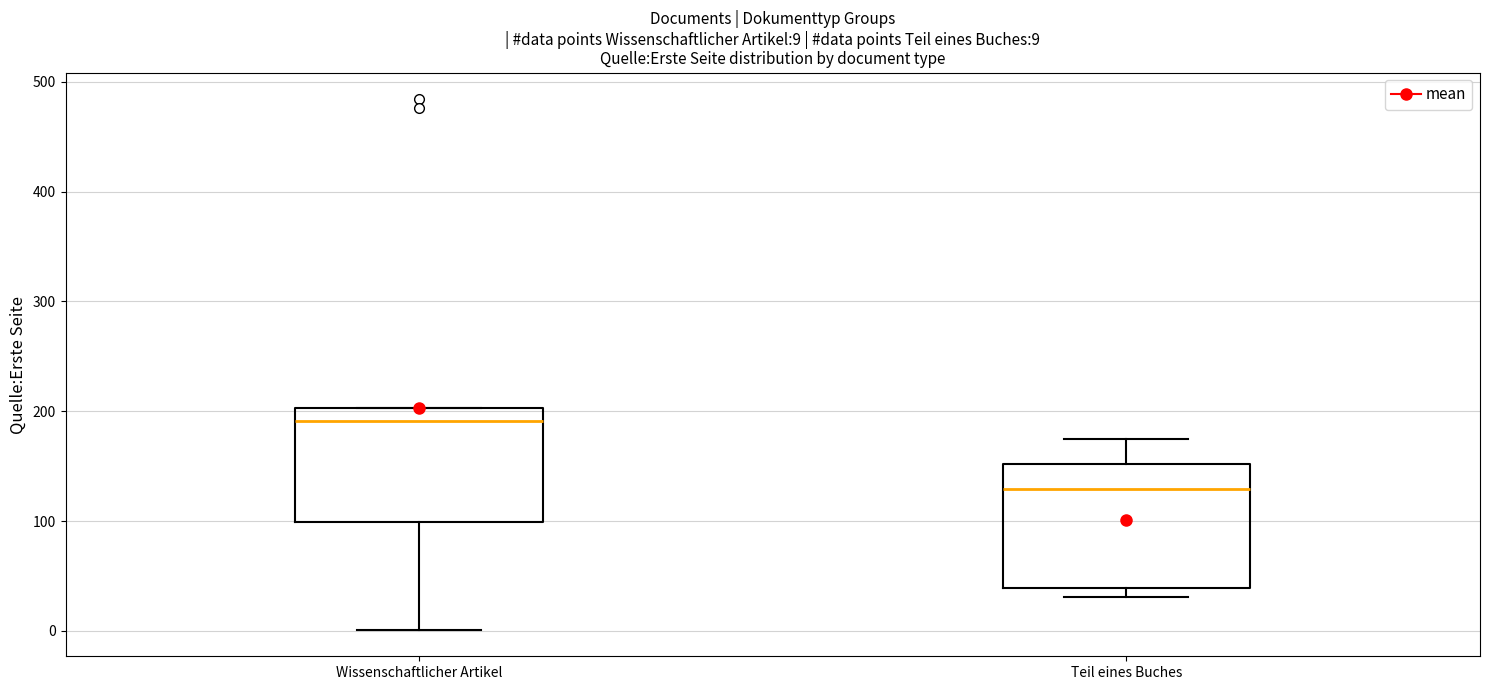

Which box has the highest median line?

Wissenschaftlicher Artikel